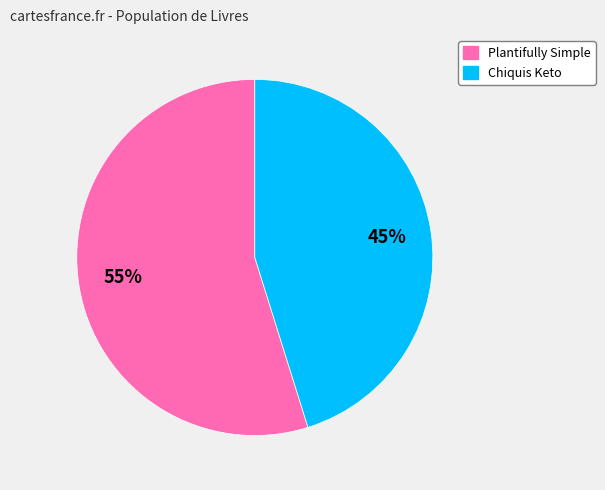

True or false: Plantifully Simple accounts for 55% of the total.

True